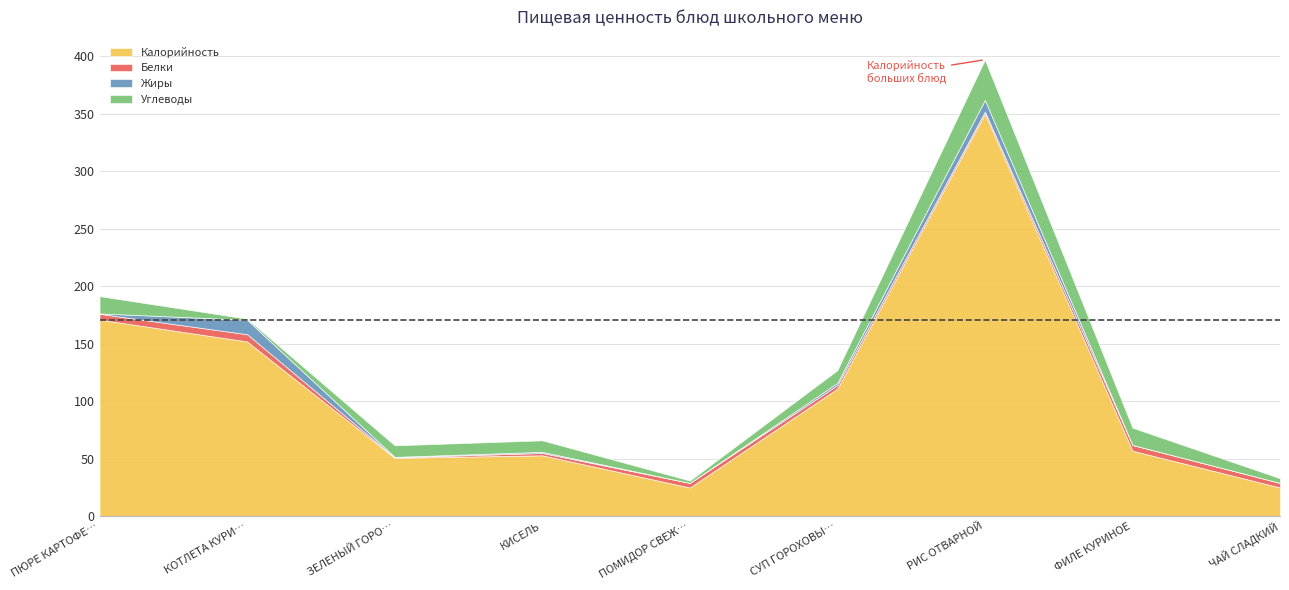

Which series has the largest range (max minus min)?

Калорийность